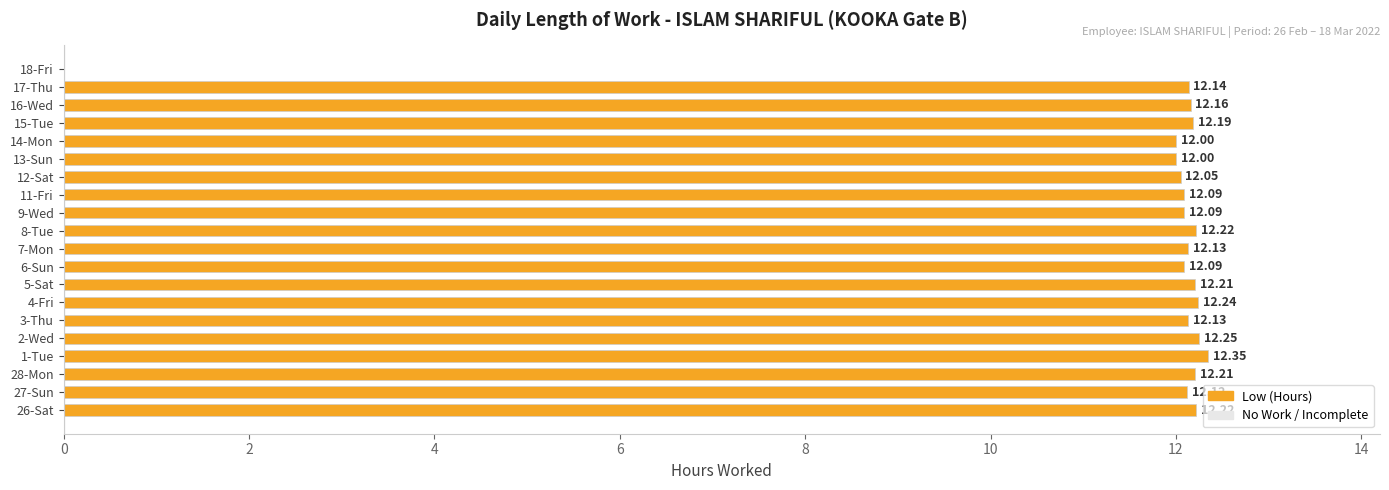

What is the ratio of the value at 14-Mon to the value at 7-Mon?

1.0